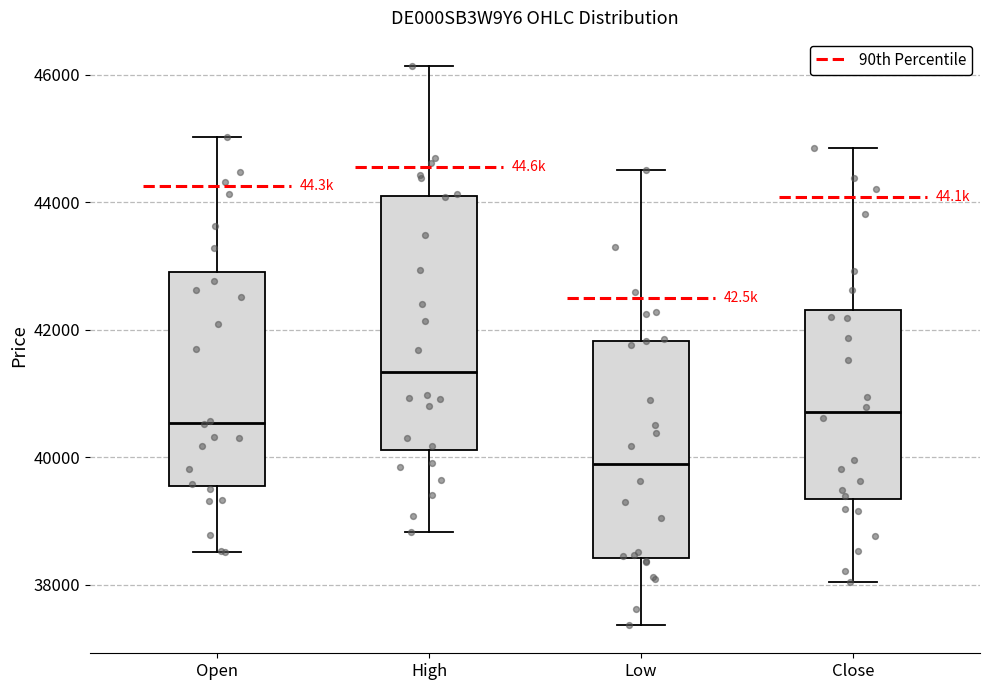

Which box's median line is the lowest?

Low